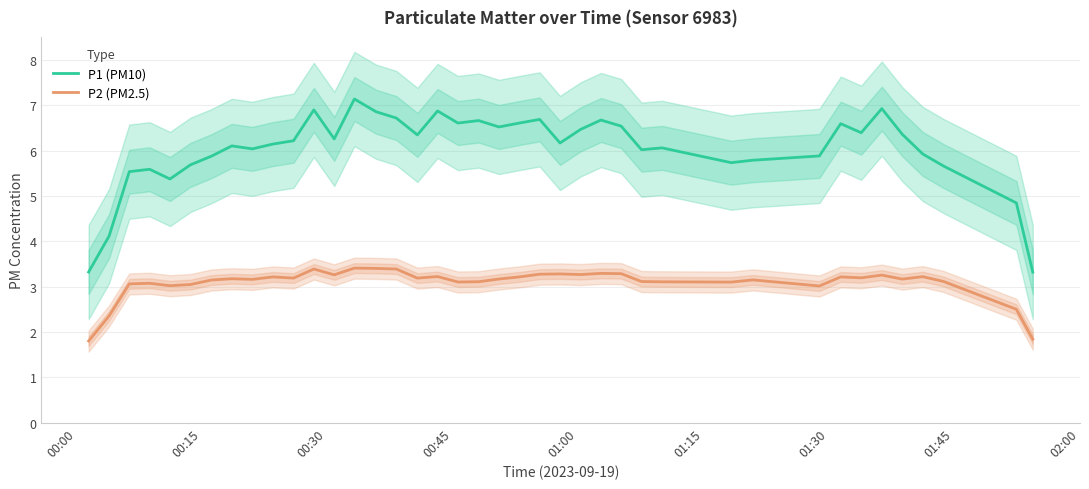

True or false: P1 (PM10) and P2 (PM2.5) cross at least once.

False